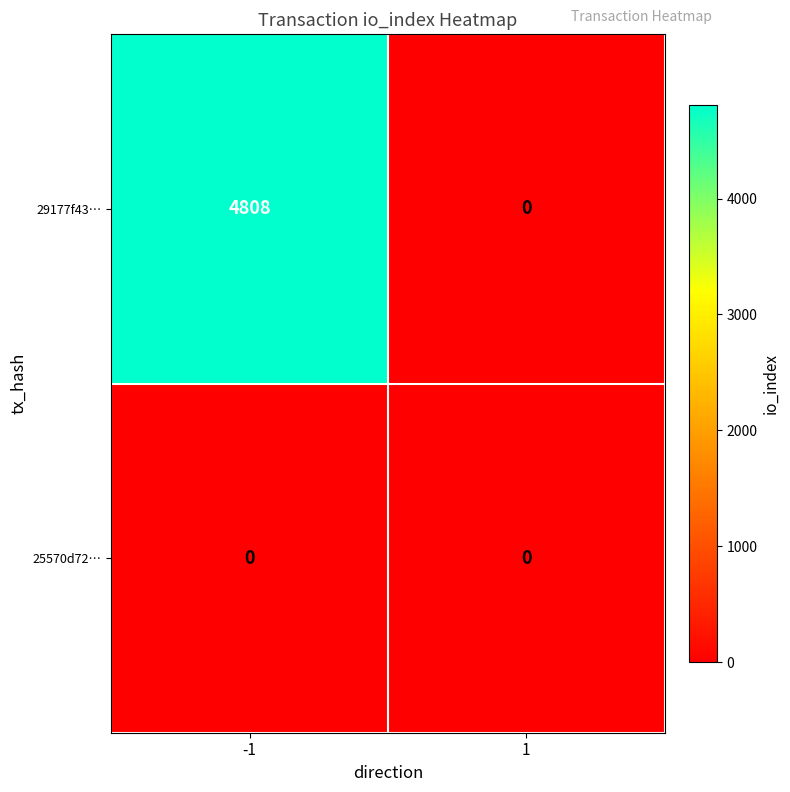

What is the spread (max minus min) of values at -1?

4808